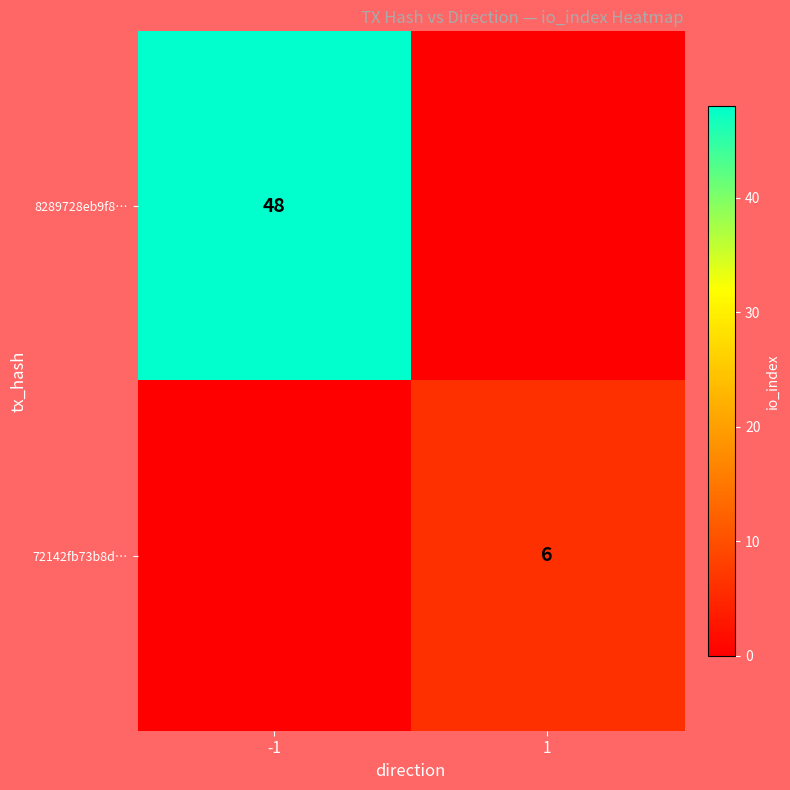

True or false: 72142fb73b8d… has a value of 2 at 1.

False